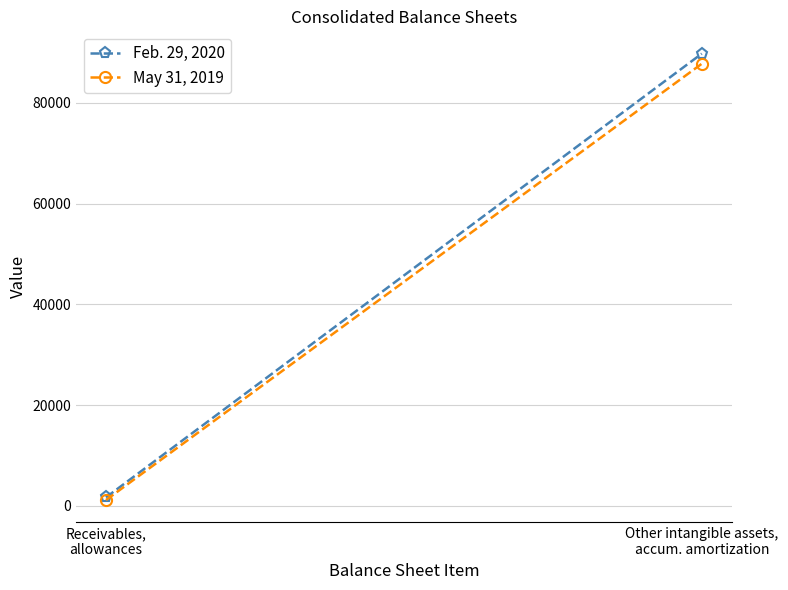

The May 31, 2019 series shows 1915 at Receivables,
allowances. True or false?

False